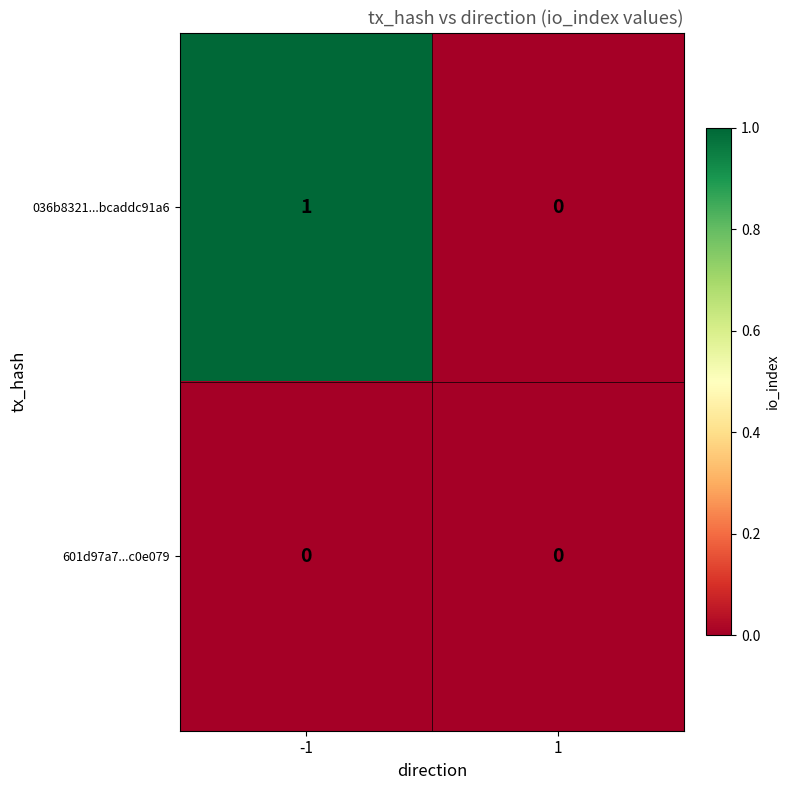

The value of 036b8321...bcaddc91a6 at 1 is 0. True or false?

True